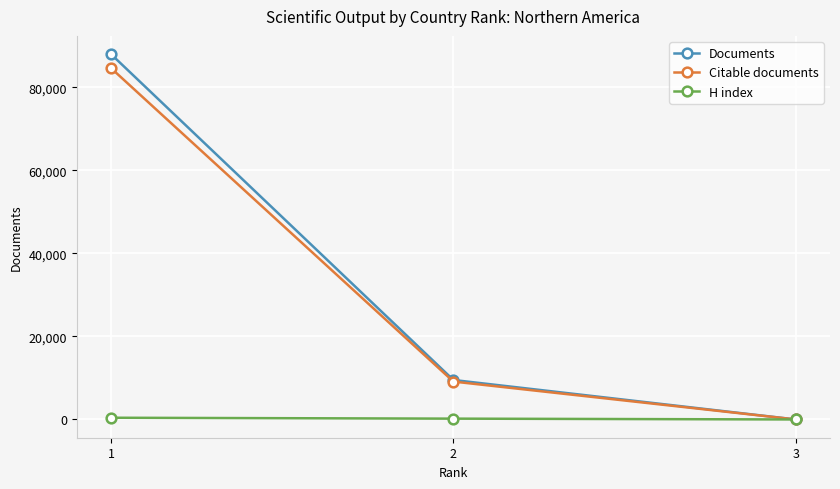

What is the total value across all series at 1?

173074